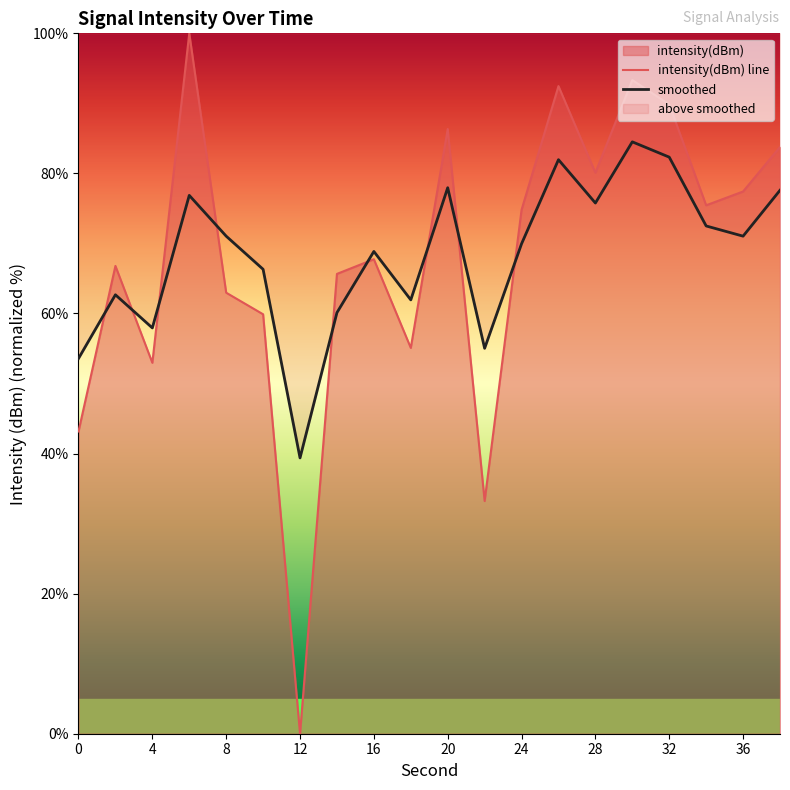

Which series has the widest spread of values?

intensity(dBm) line